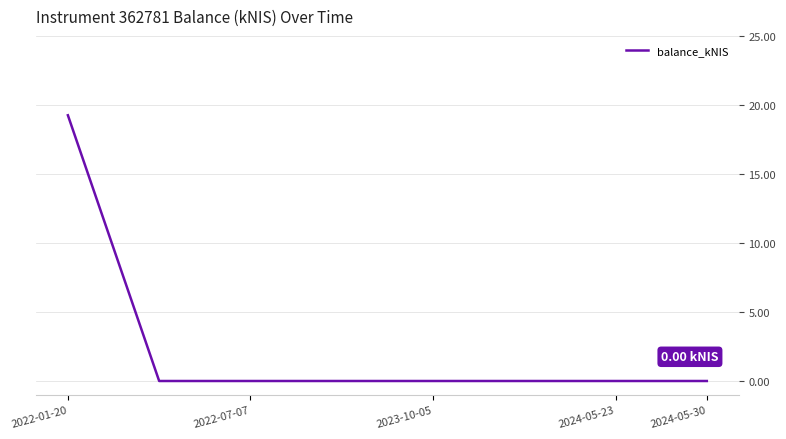

What is the average value?

2.4